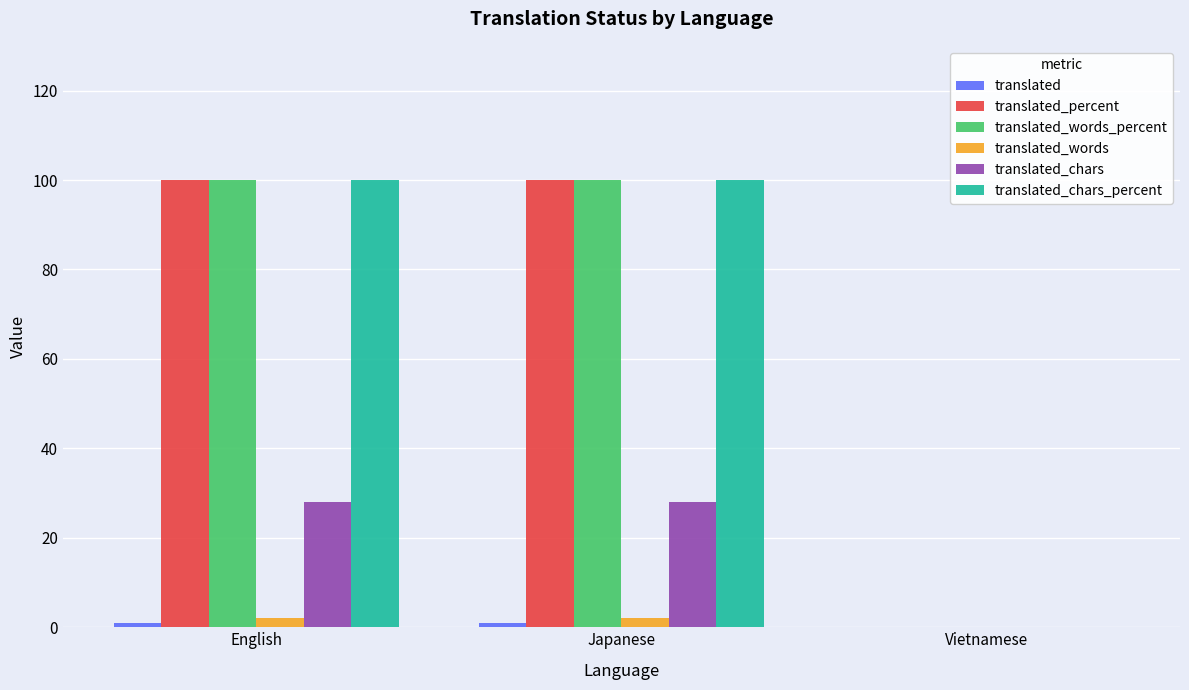

Reading left to right, list all the values displayed in this chart.

translated: 1	1	0
translated_percent: 100	100	0
translated_words_percent: 100	100	0
translated_words: 2	2	0
translated_chars: 28	28	0
translated_chars_percent: 100	100	0